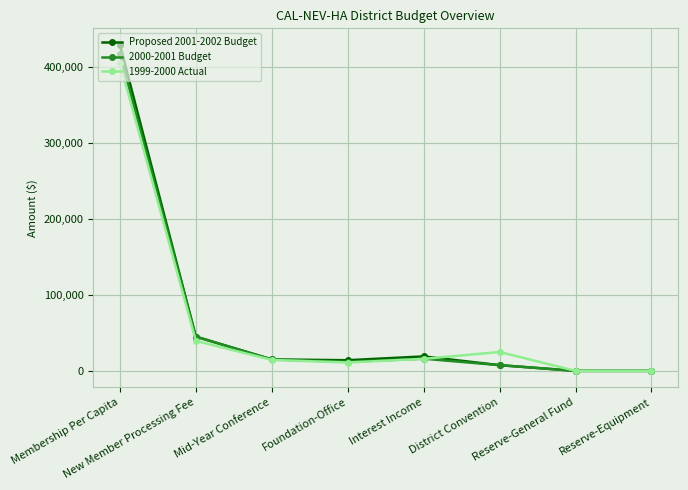

What is the greatest value displayed?

428837.5